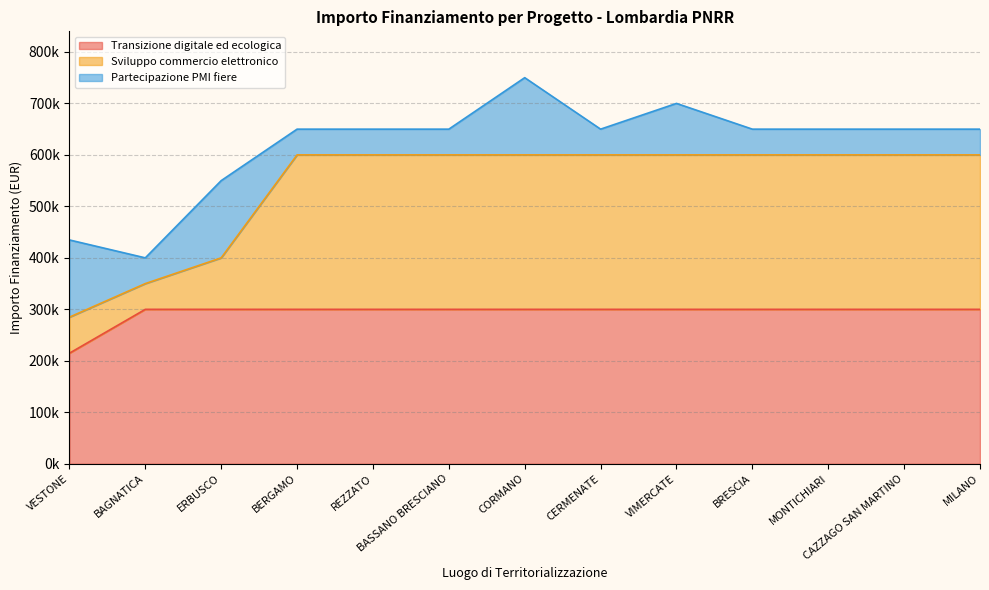

Is it true that Transizione digitale ed ecologica equals 144824 at BRESCIA?

False